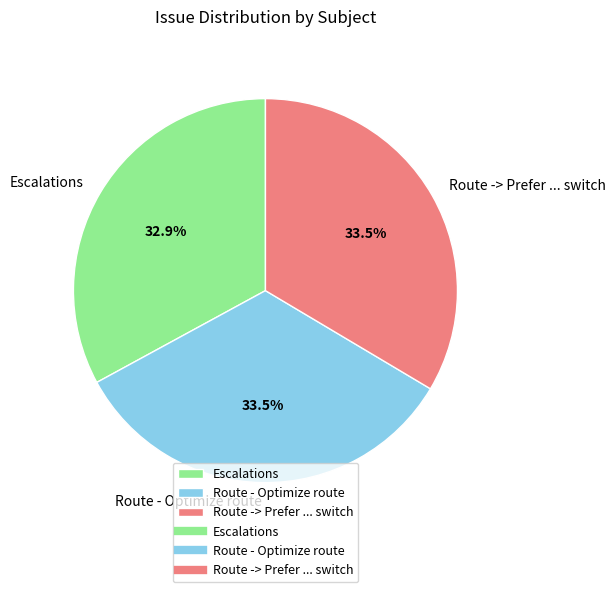

Does Escalations account for over 50% of the chart?

No